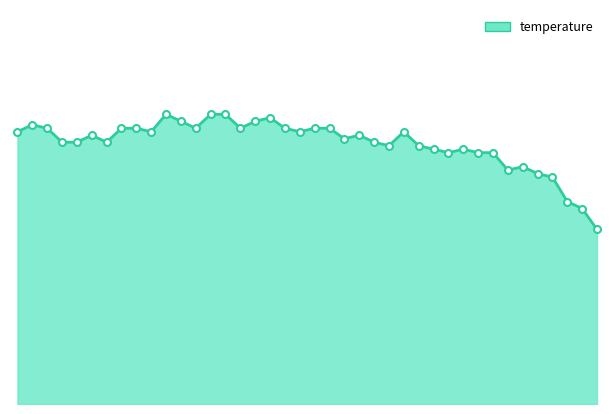

Does the chart display data point markers on the line(s)?

No